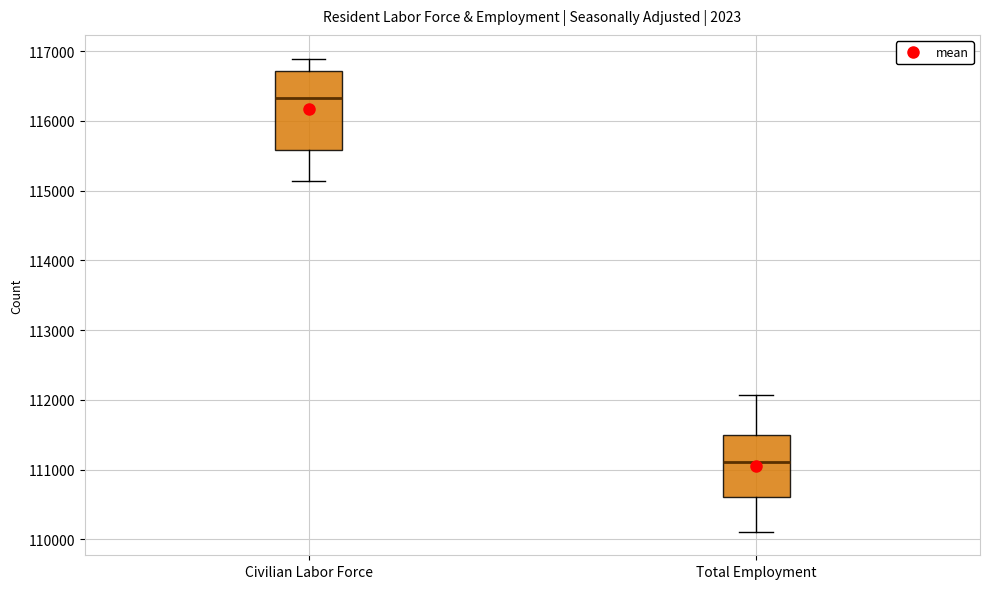

Which box's median line is the lowest?

Total Employment